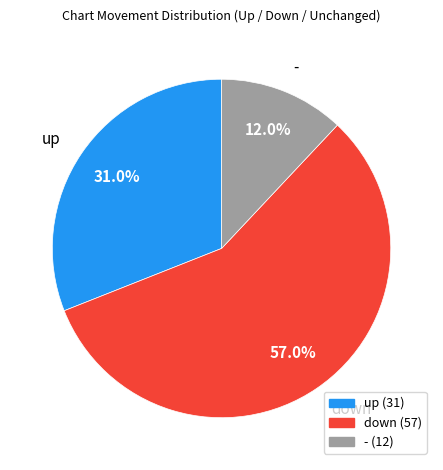

To the nearest percent, what is the difference between the largest and smallest slice percentages?

45%